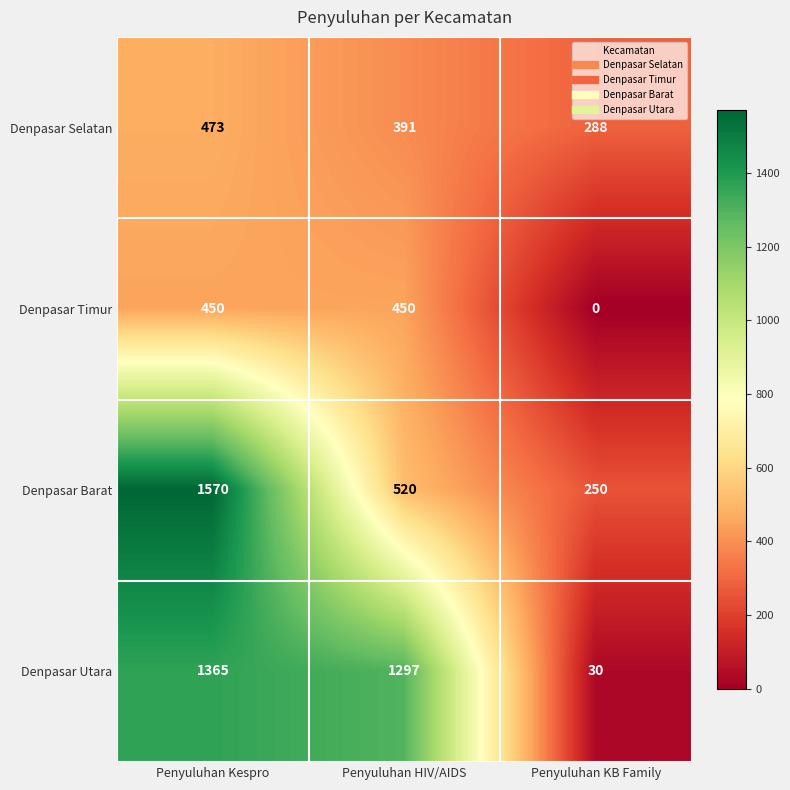

How many data points does each series have?

3